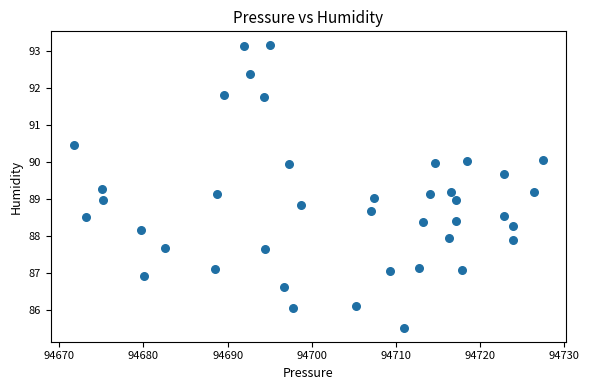

What is the range of X values (max minus min)?

55.7